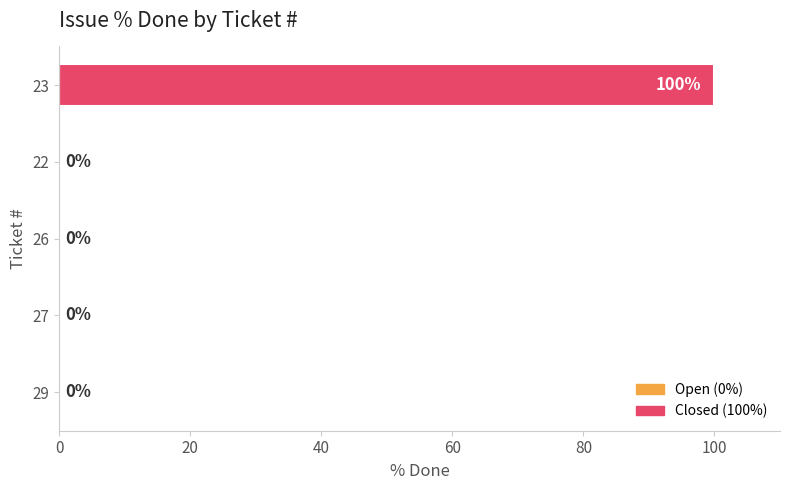

Is it true that the value at 26 is 0?

True